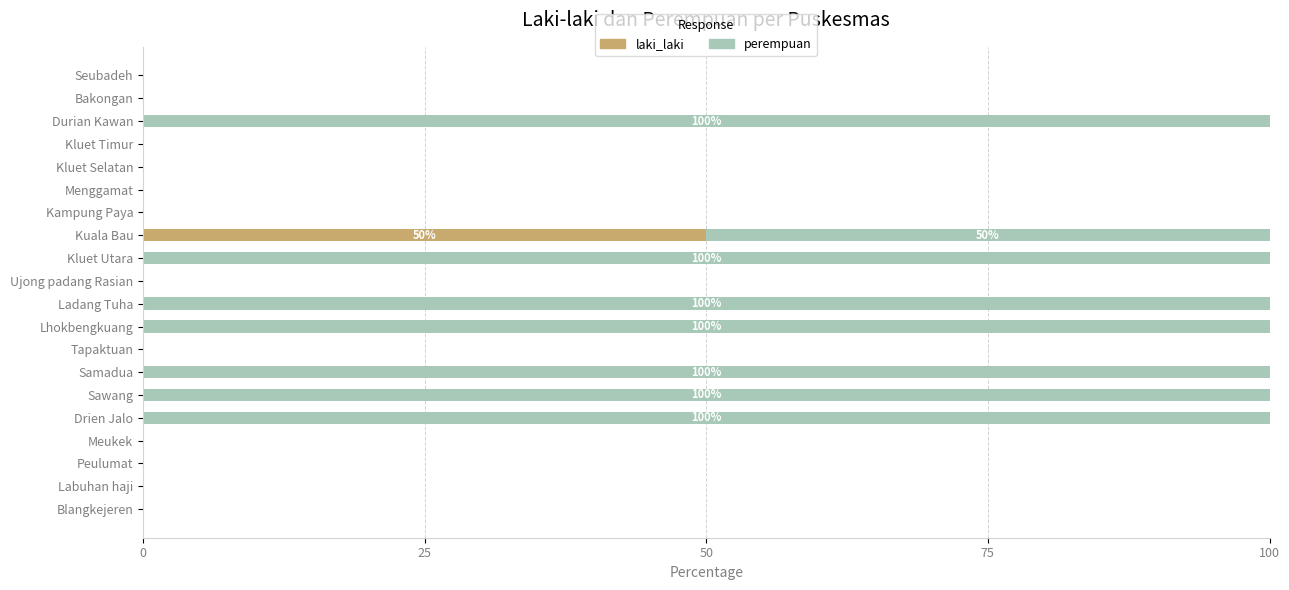

What is the sum of all laki_laki values?

50